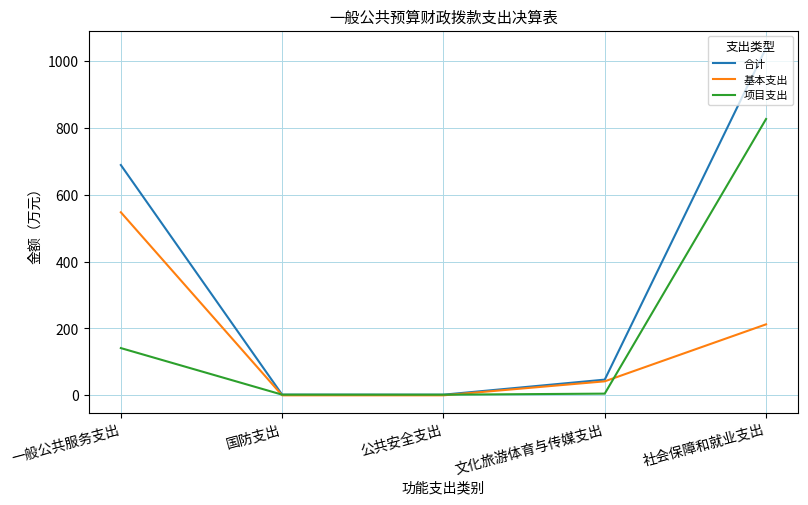

The 合计 series shows 2.0 at 国防支出. True or false?

True